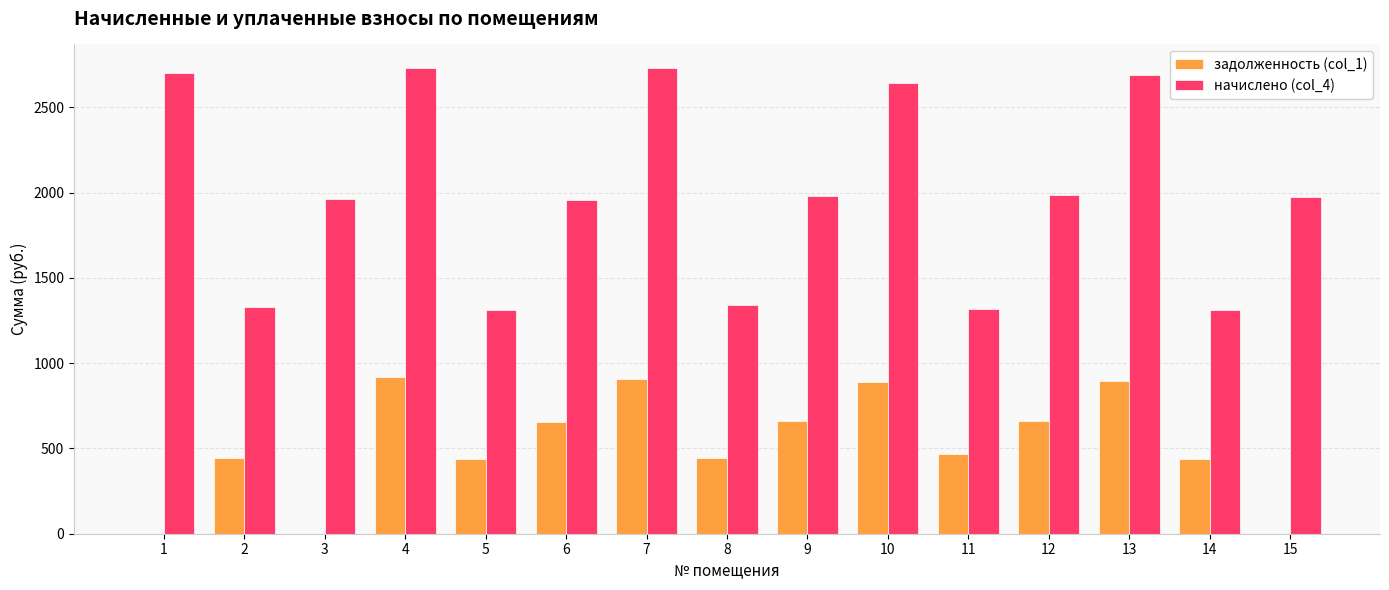

The value of задолженность (col_1) at 4 is 917.8. True or false?

True